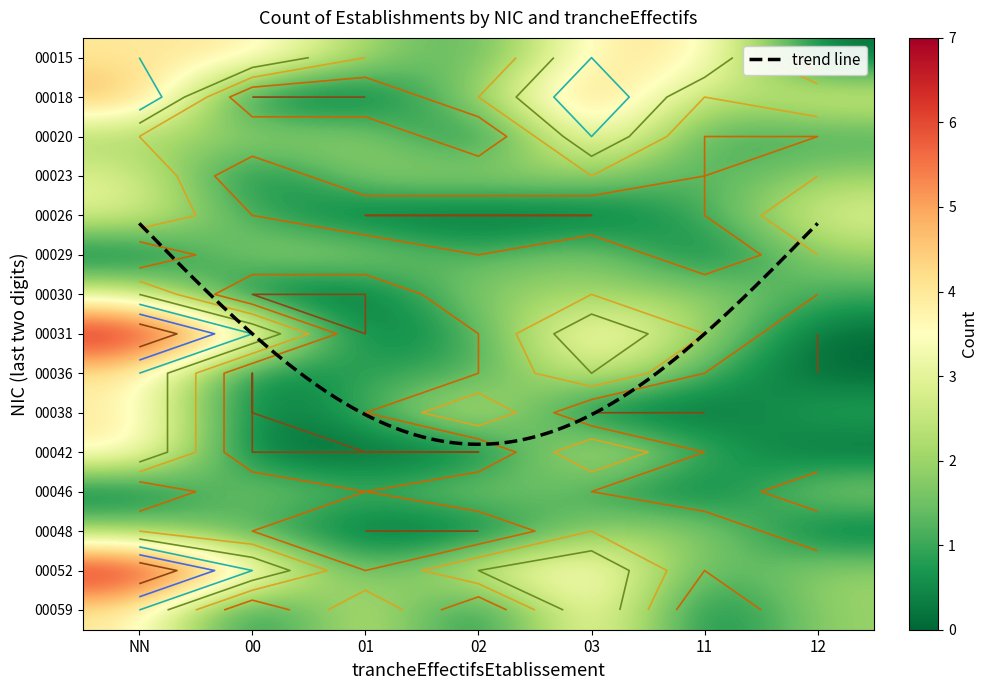

Rank the categories by 18 value from lowest to highest.

01, 00, 02, 11, 12, 03, NN